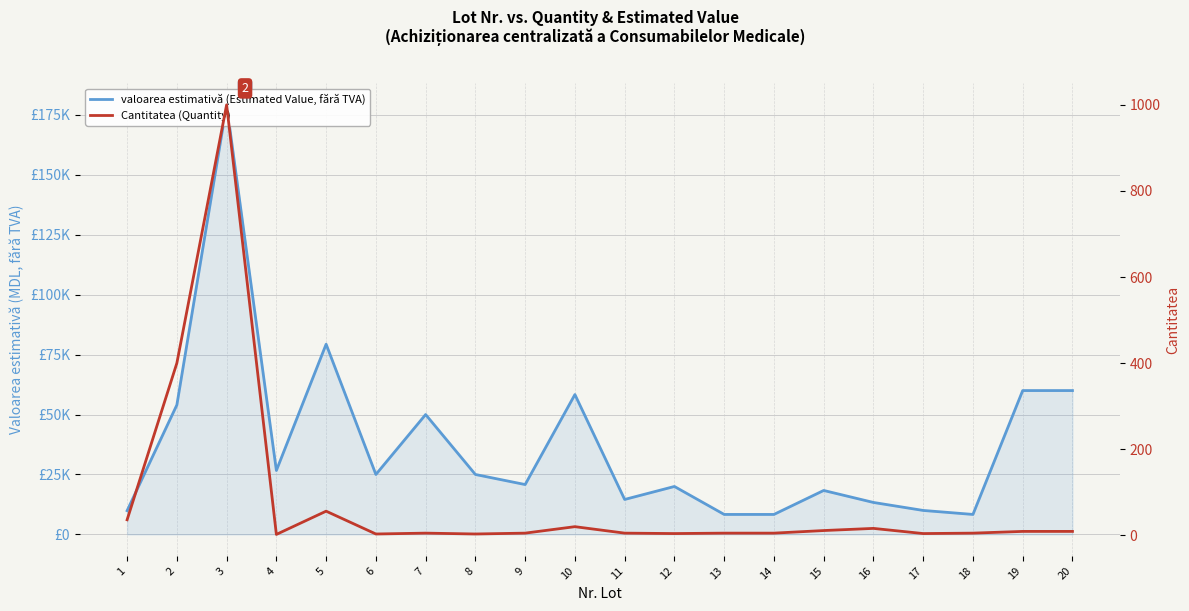

At which category does the chart reach its minimum across all series?

4